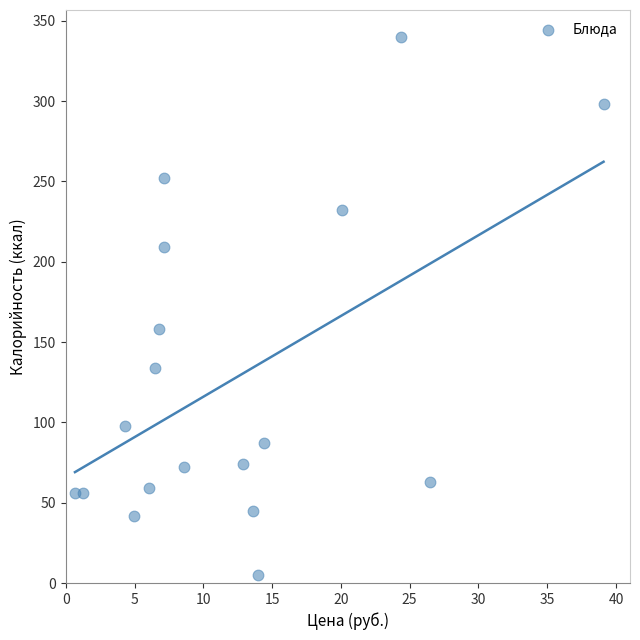

What is the range of Y values (max minus min)?

335